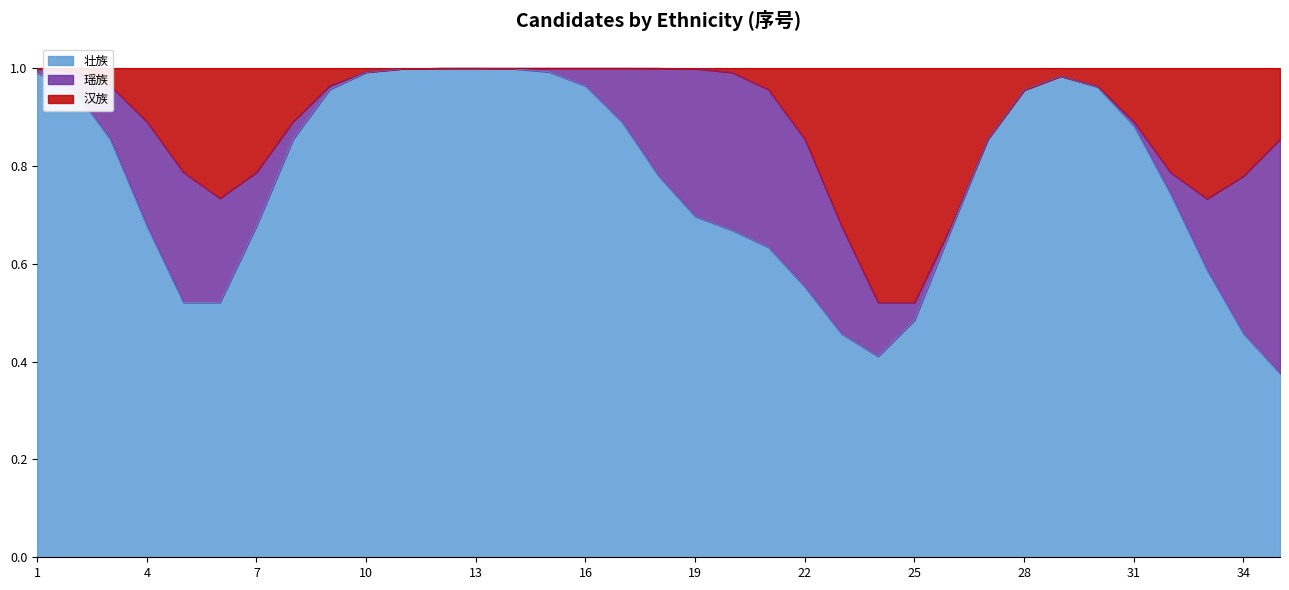

The 壮族 series shows 0.3 at 22. True or false?

False